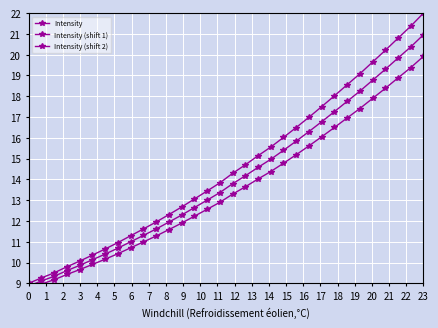

What is the total value across all series at 2?

28.0